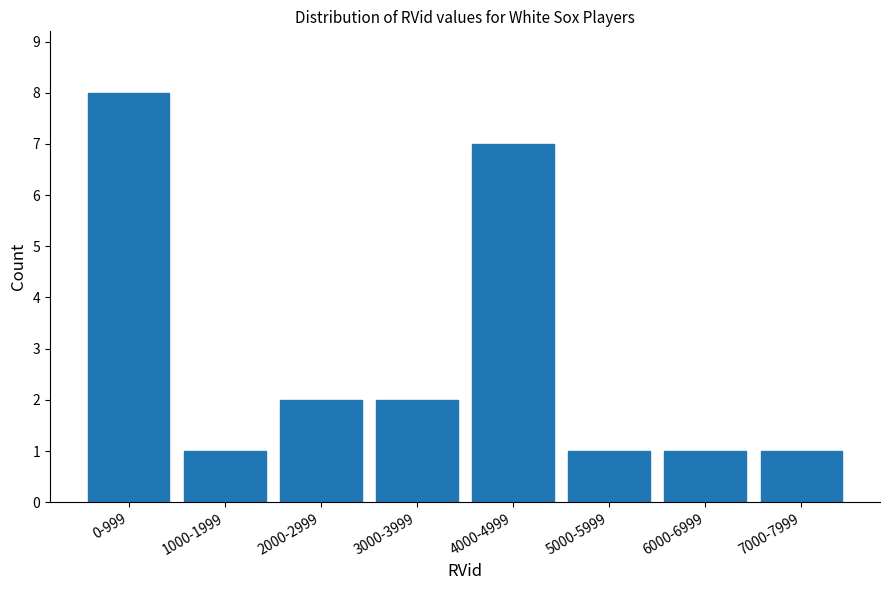

Reading left to right, transcribe all the data shown in this chart.

0-999=8	1000-1999=1	2000-2999=2	3000-3999=2	4000-4999=7	5000-5999=1	6000-6999=1	7000-7999=1